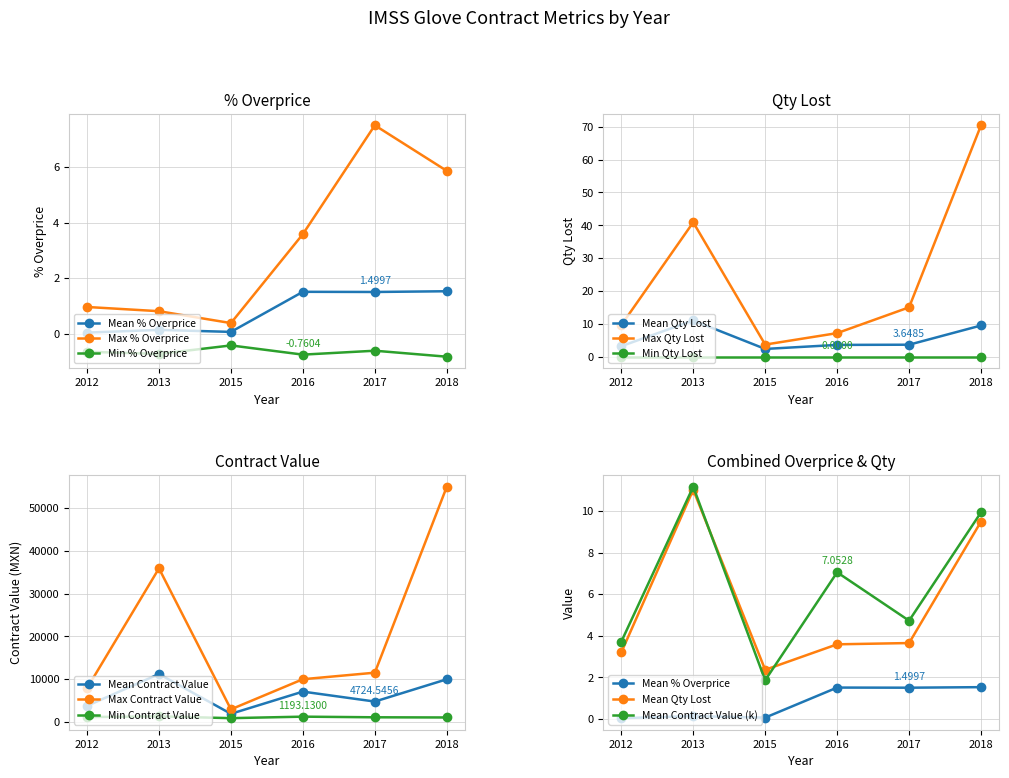

What is the average value of the Avg % Overprice series?

3.2